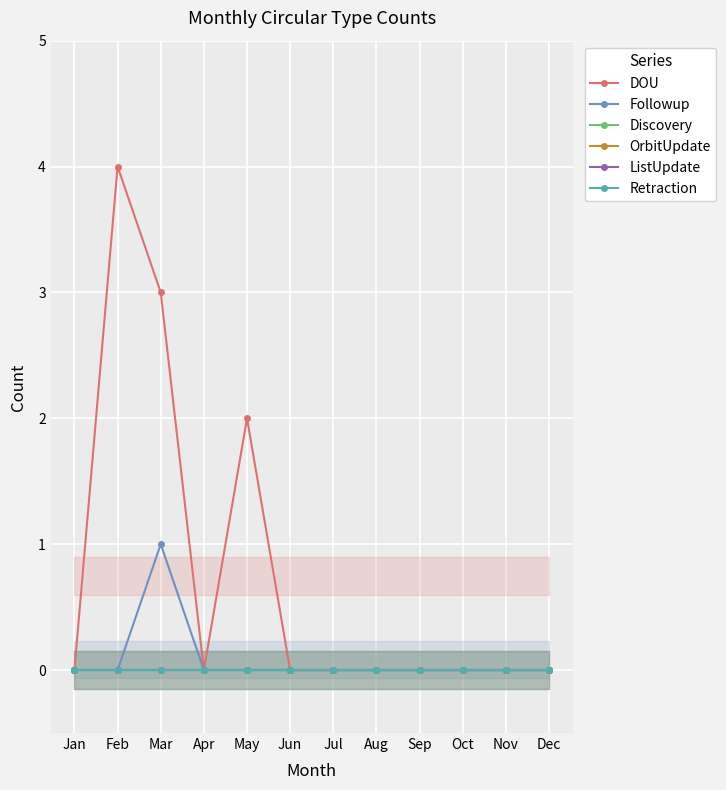

At which label does Discovery reach its minimum?

Jan